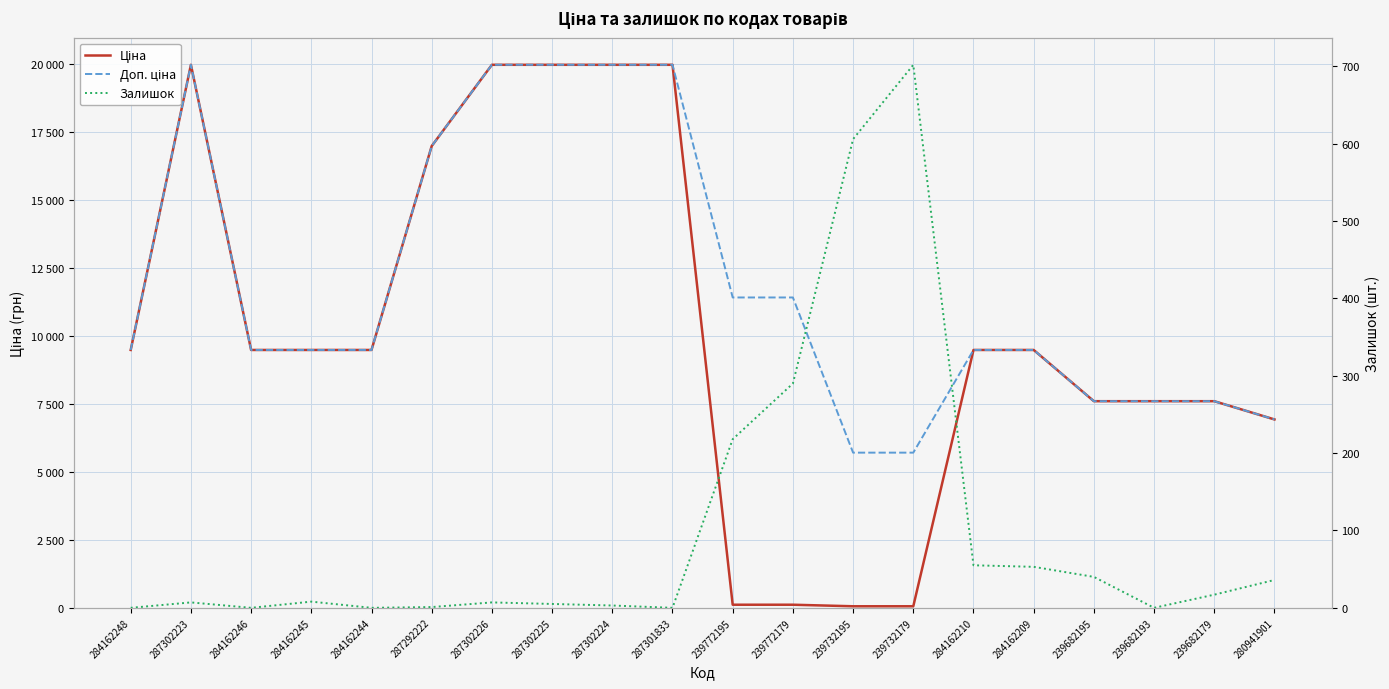

At which category is the sum across all series the highest?

287302223